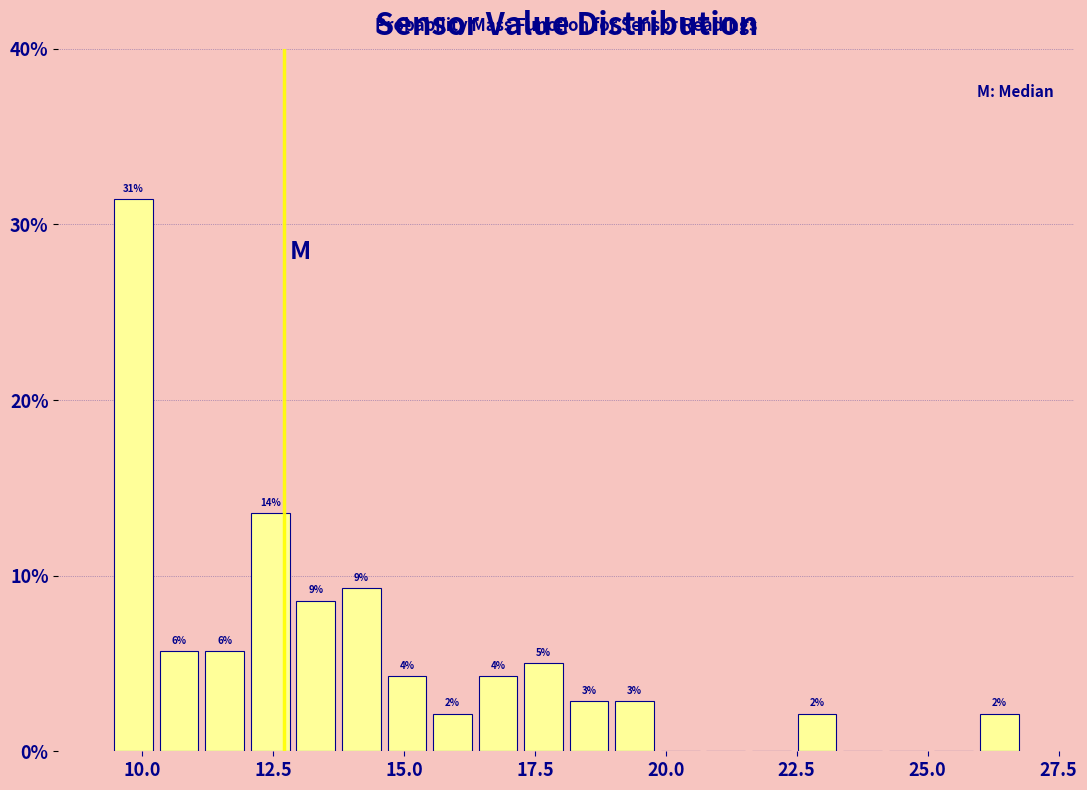

Around what value on the x-axis is the tallest bar? Give the approximate position of its centre, as read against the axis.

10.0